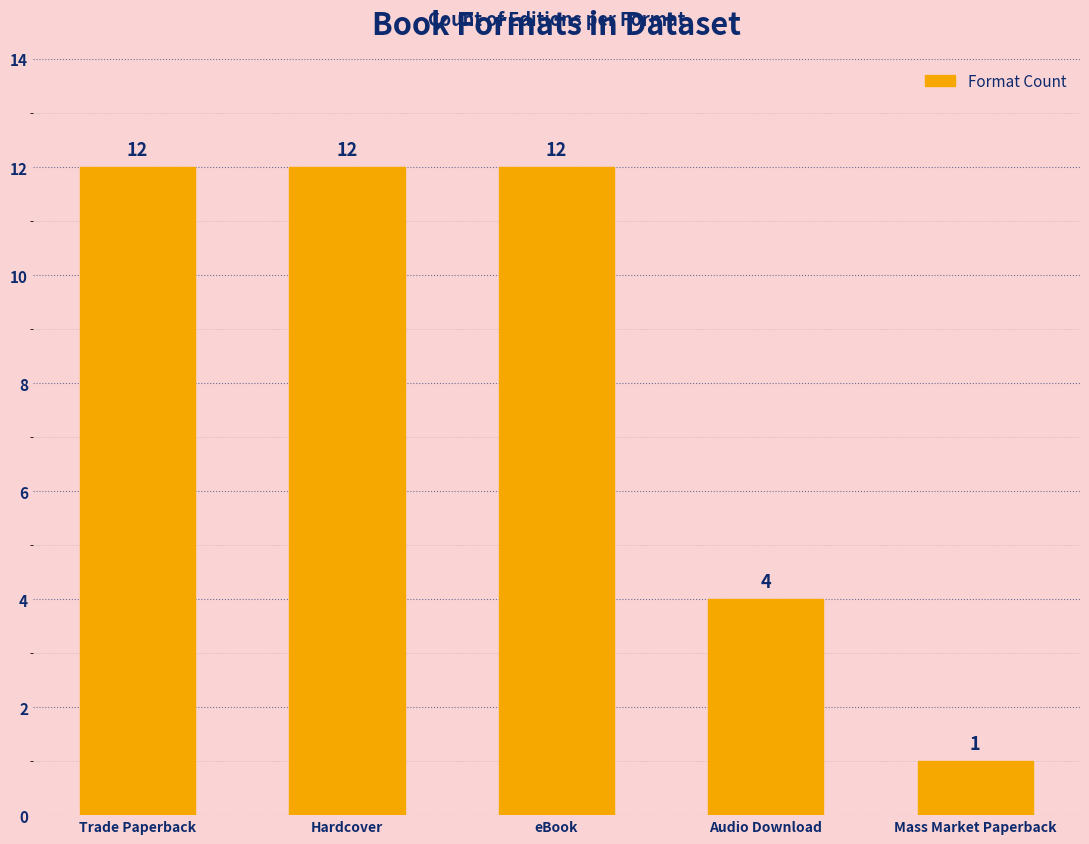

Reading left to right, what are all the values shown in this chart?

Trade Paperback=12	Hardcover=12	eBook=12	Audio Download=4	Mass Market Paperback=1